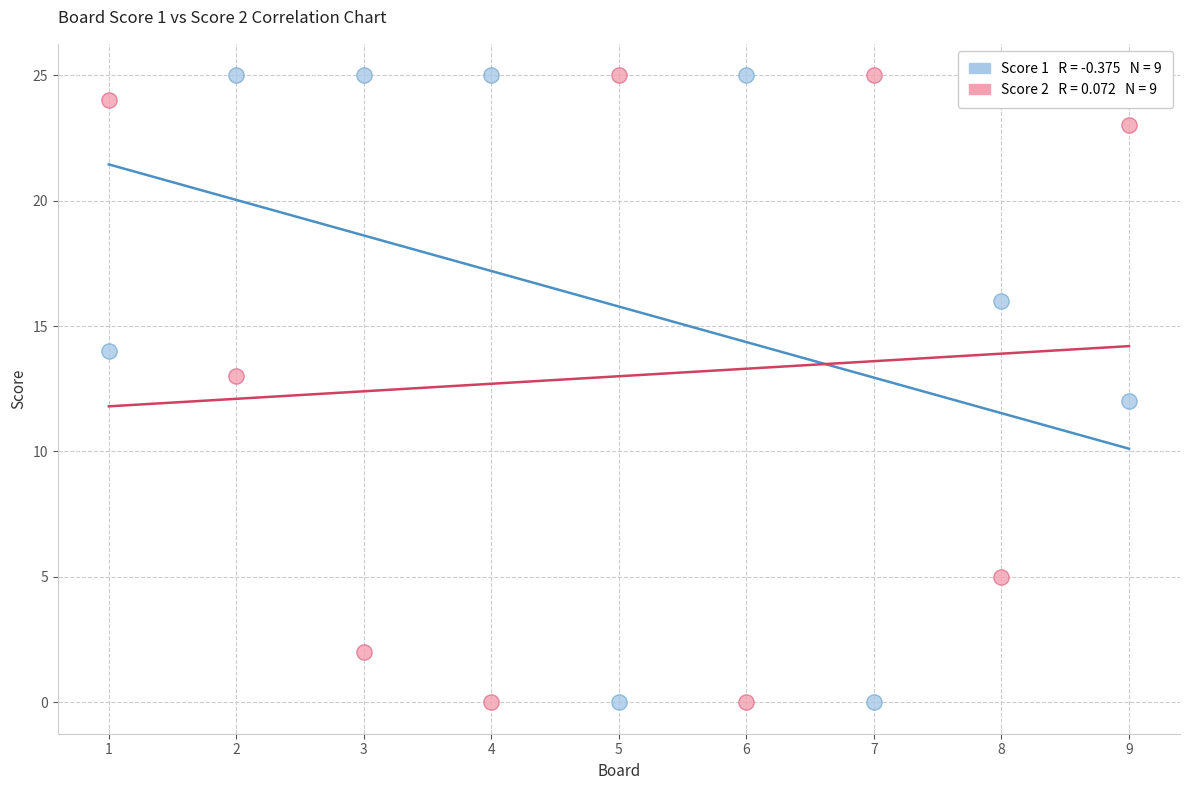

Across all data points, what is the range of Y values (max minus min)?

25